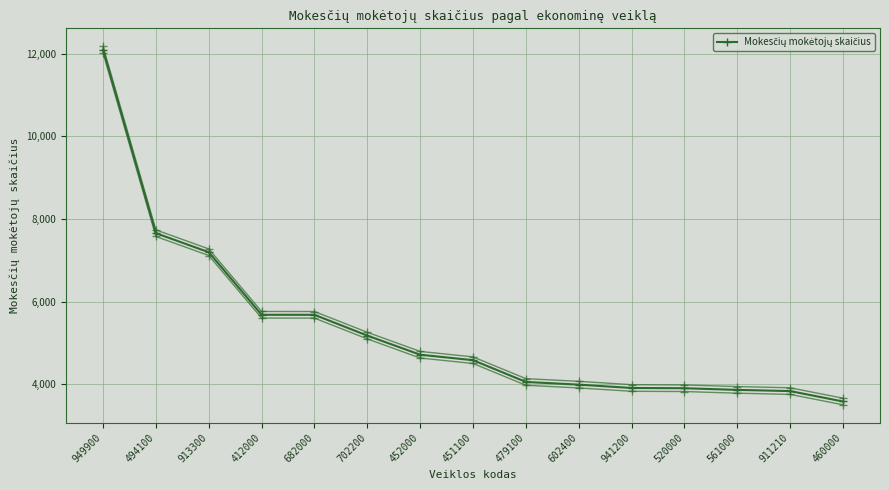

Where does the data first go above 4583?

949900